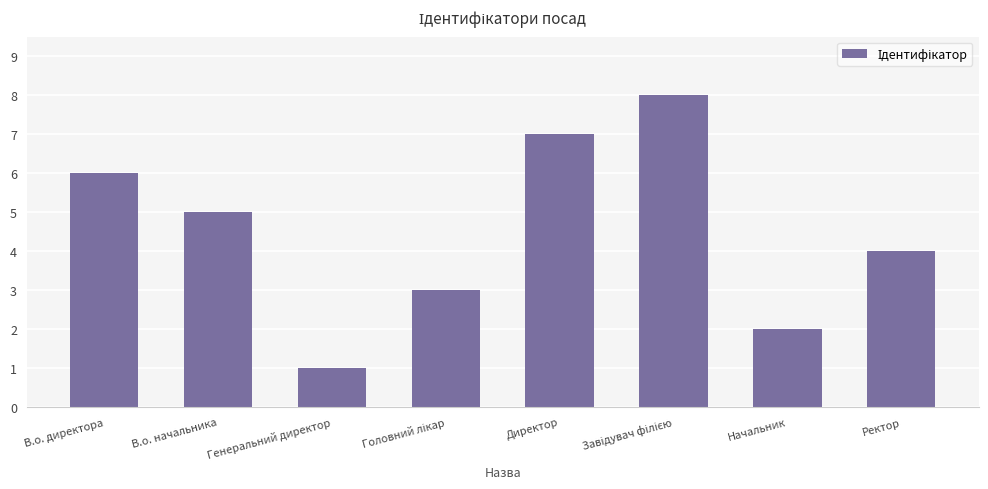

What is the minimum value shown in the chart?

1